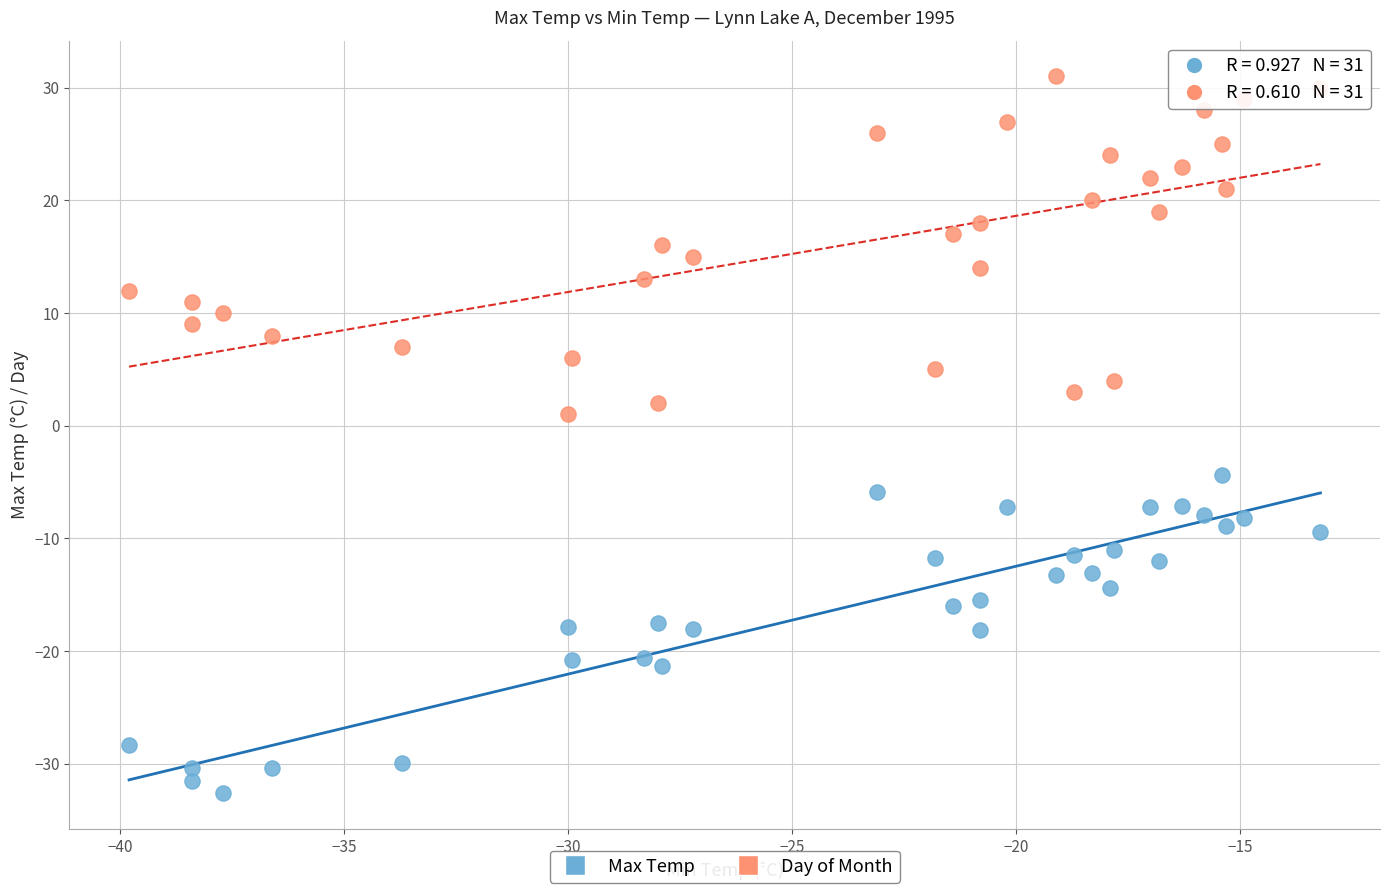

Which series contains the lowest Y value?

Max Temp